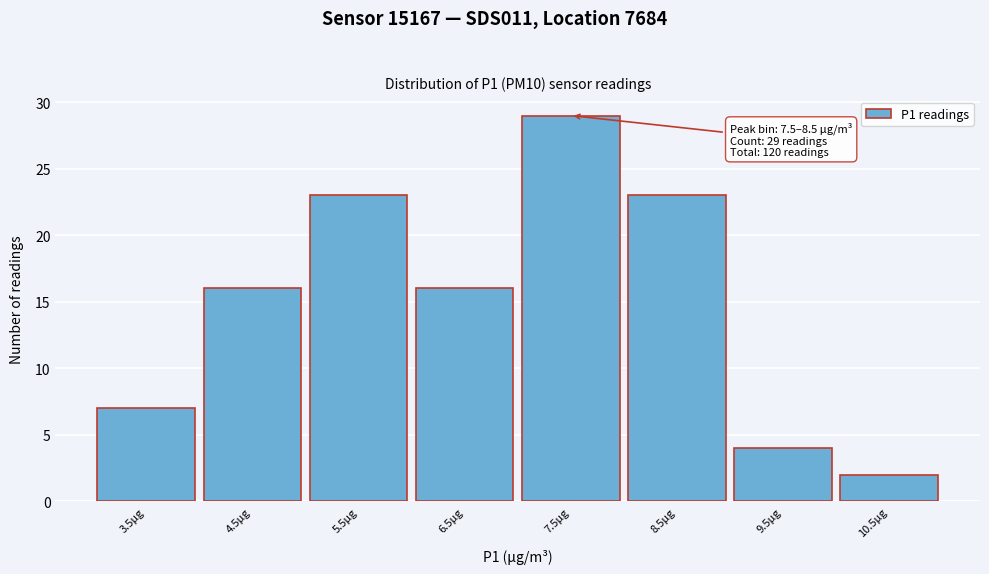

Reading right to left, transcribe all the data shown in this chart.

2	4	23	29	16	23	16	7